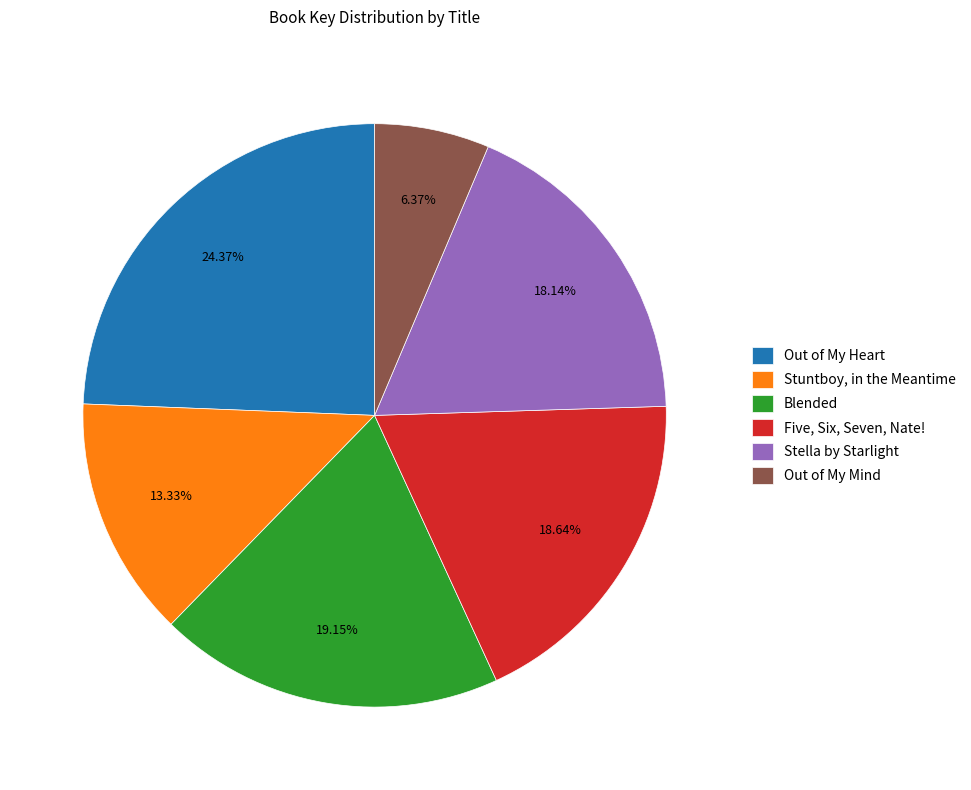

What is the smallest slice in the pie chart?

Out of My Mind